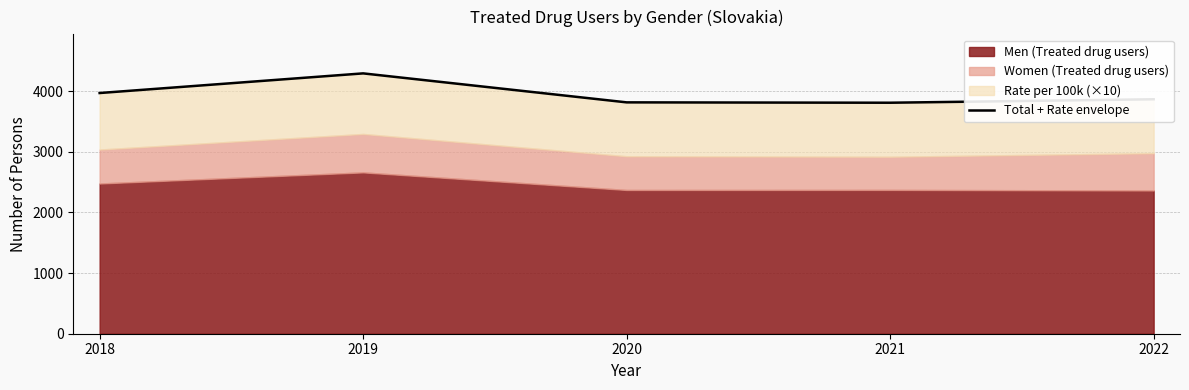

At which category does the chart reach its minimum across all series?

2021